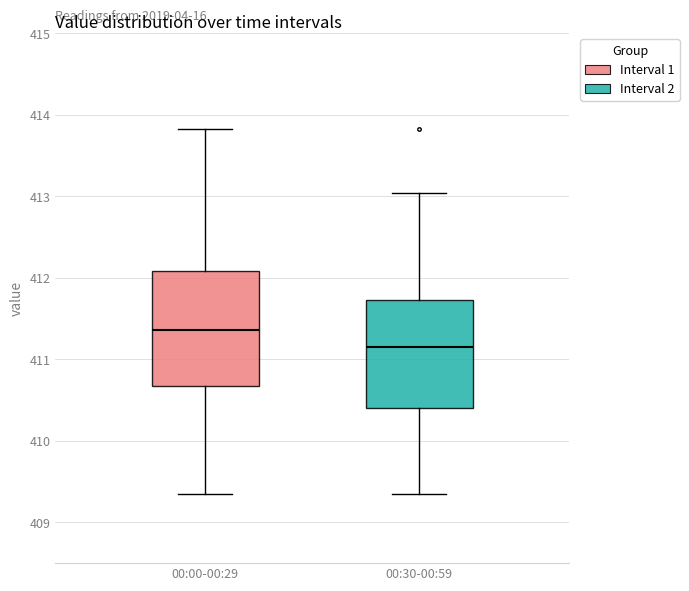

Reading left to right, transcribe this box plot: for each box, give where its median line is, the range the box spans, and where its two whiskers end, as read against the y-axis. The values are not printed on the chart, so give them approximately, as read against the axis.

00:00-00:29: median 411.4, box 410.7 to 412.1, whiskers 409.4 to 413.8
00:30-00:59: median 411.2, box 410.4 to 411.7, whiskers 409.4 to 413.0